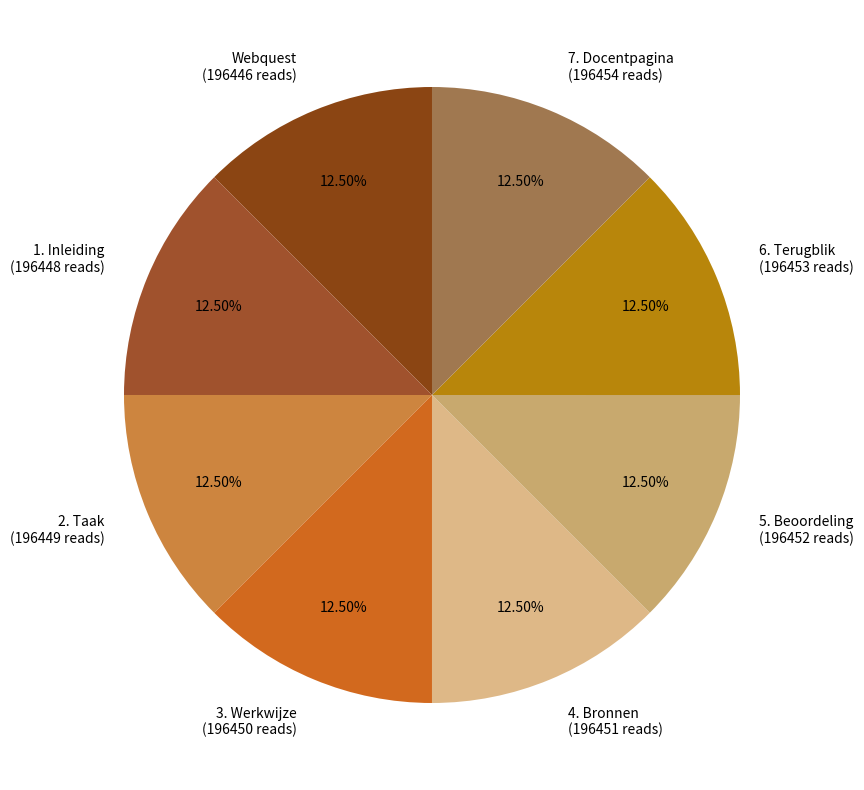

To the nearest percent, what is the average slice percentage?

12%